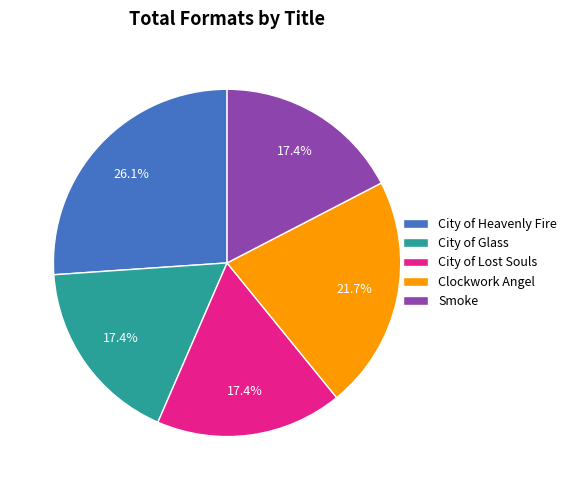

What percentage is the Clockwork Angel slice, to the nearest percent?

22%